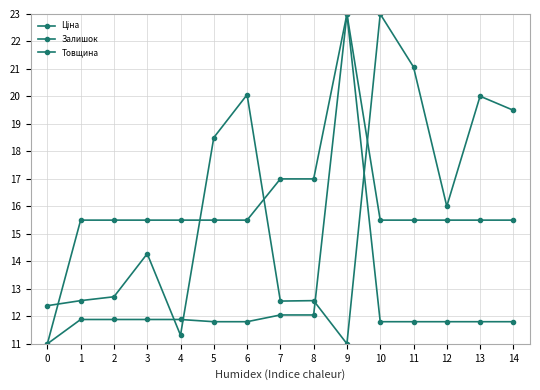

How many data points does each series have?

15